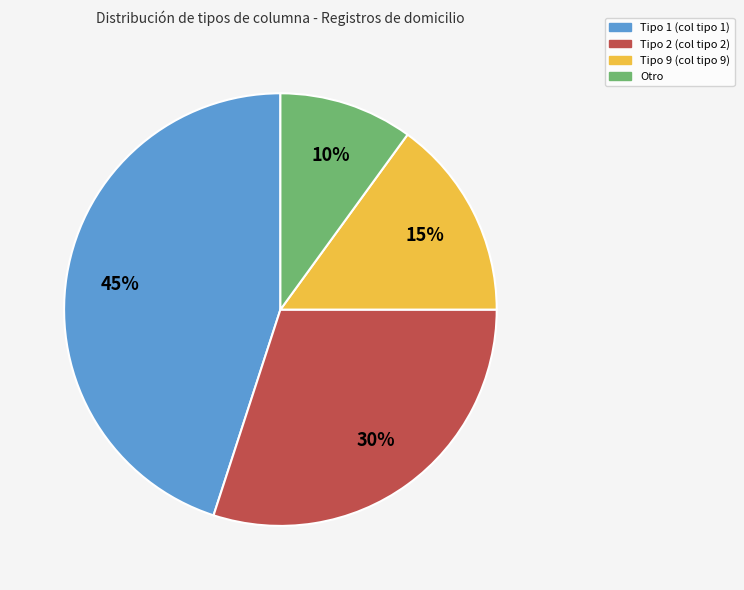

Is there a majority slice in this chart?

No